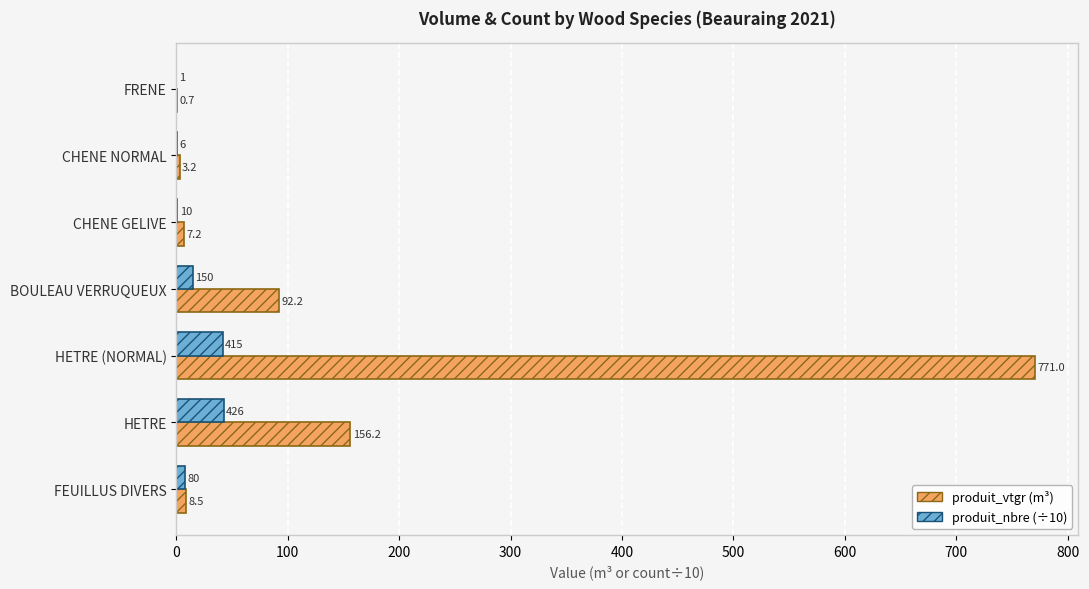

At which category is the sum across all series the highest?

HETRE (NORMAL)